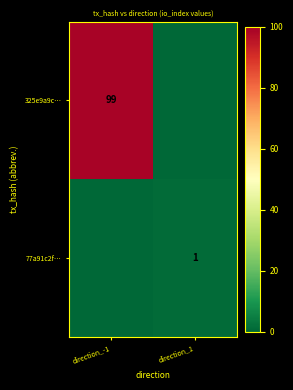

Is the value of 77a91c2f… at direction_1 greater than the value of 325e9a9c… at direction_-1?

No